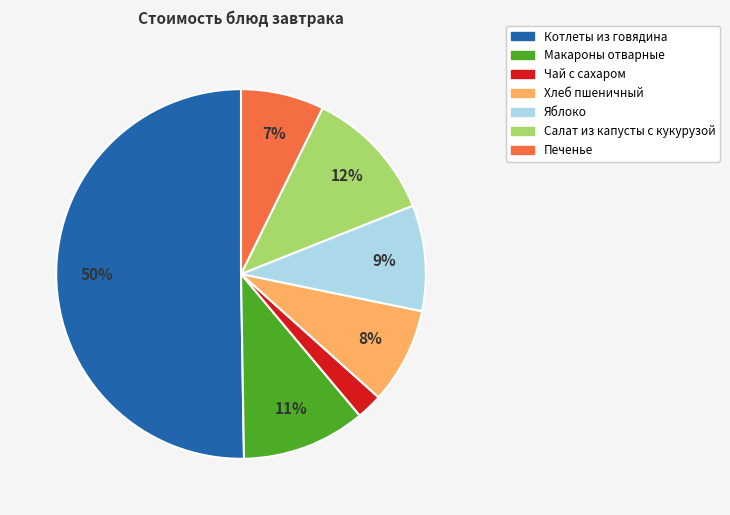

To the nearest percent, what is the average slice percentage?

14%